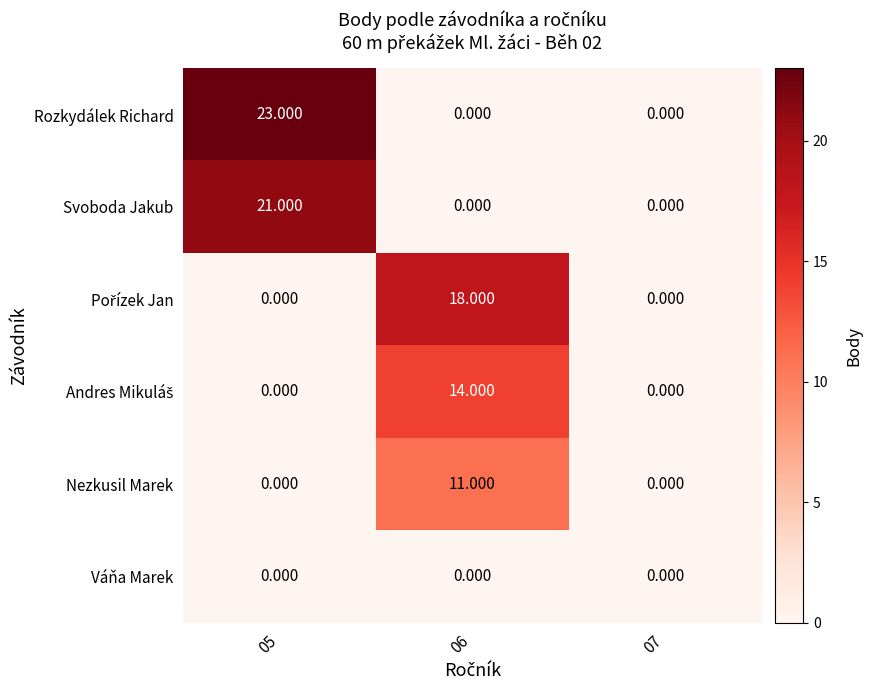

At how many categories does at least one series exceed 3?

2